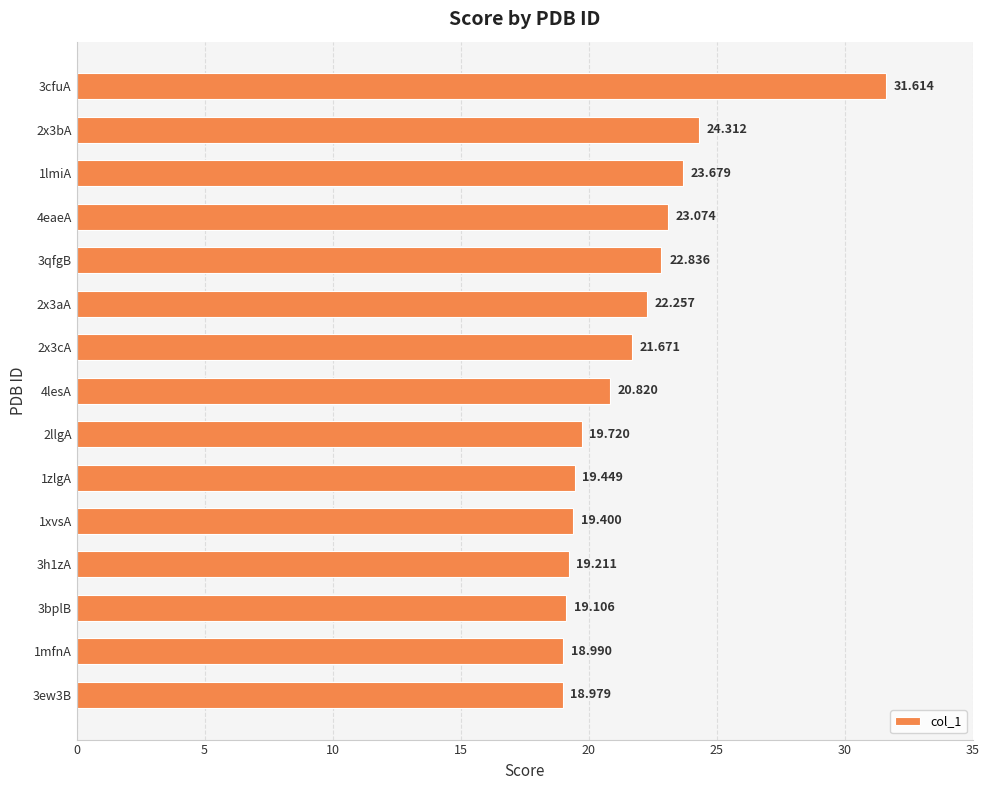

How many distinct data groups are displayed?

1